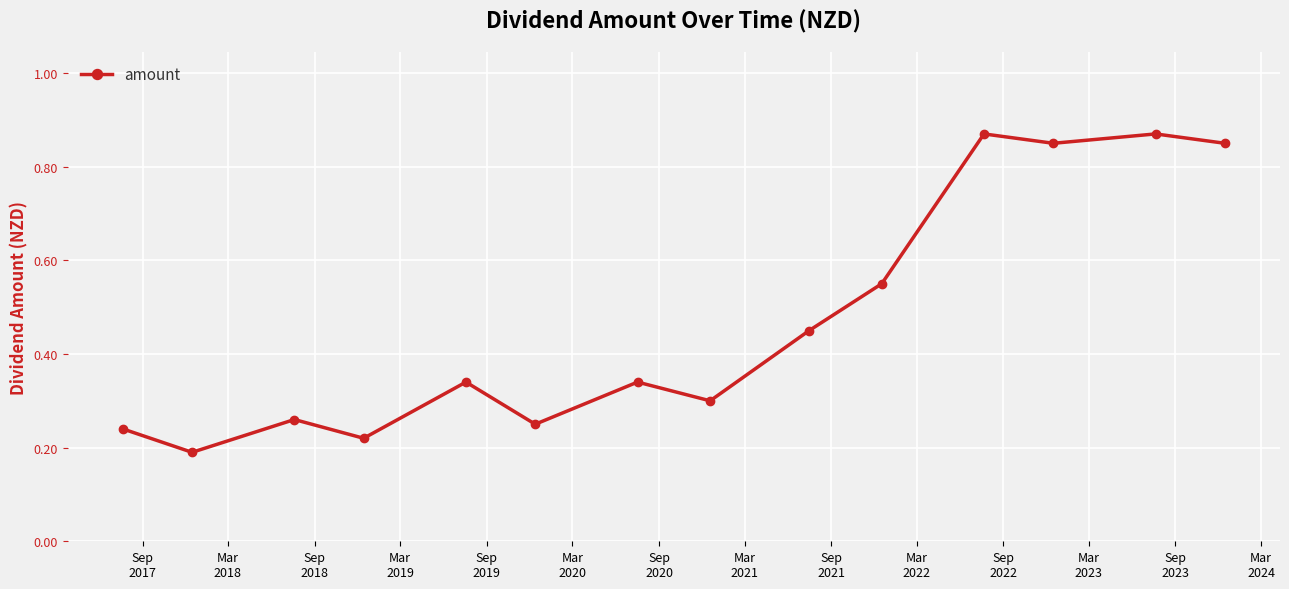

True or false: there are more than 1 points higher than both neighbors.

True